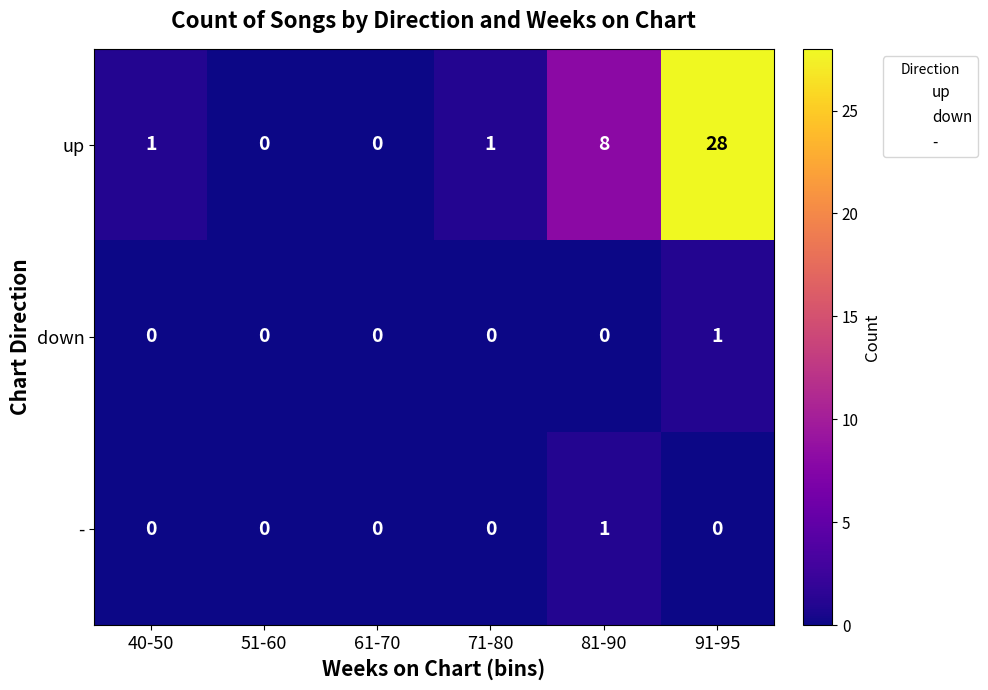

At which label is up closest to 14?

81-90